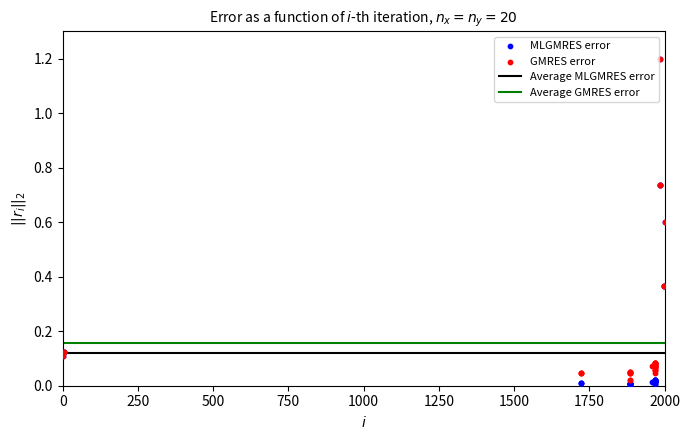

Which series contains the lowest Y value?

MLGMRES error